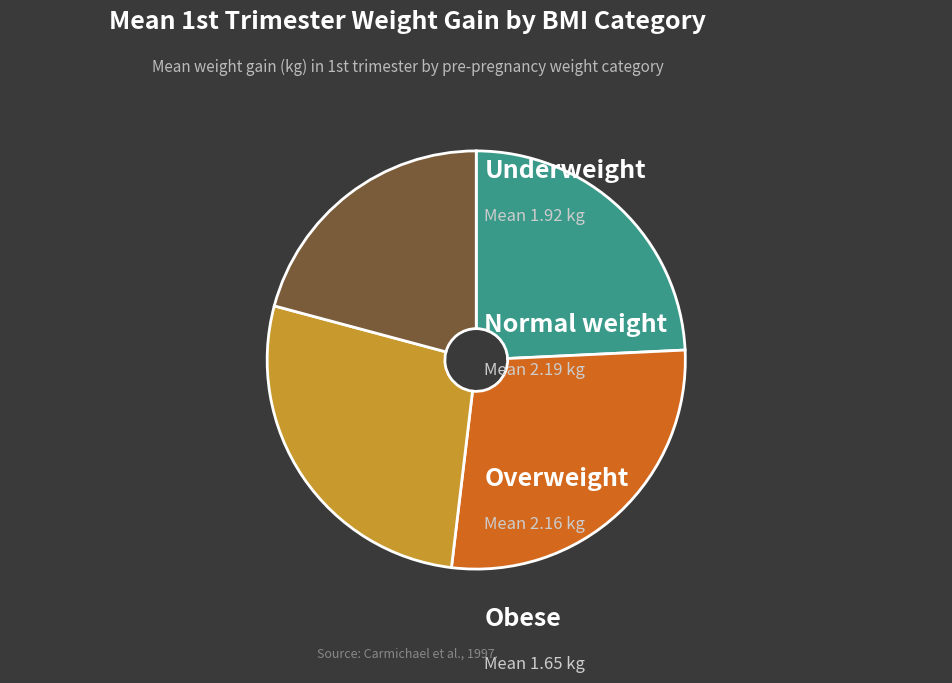

How many segments does this pie chart have?

4